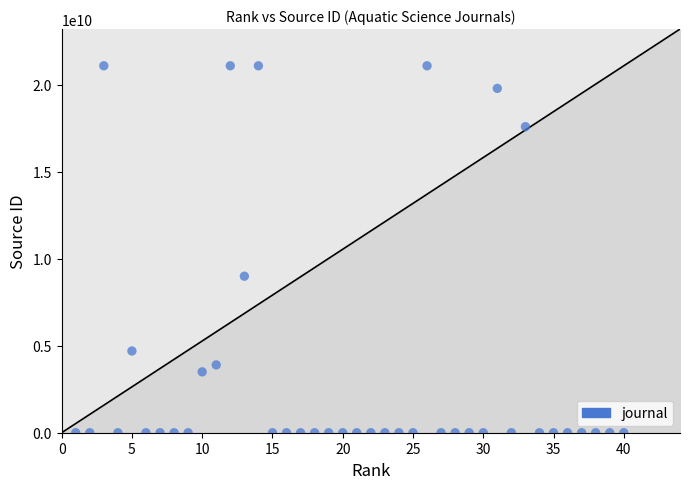

What is the range of Y values (max minus min)?

21100285808